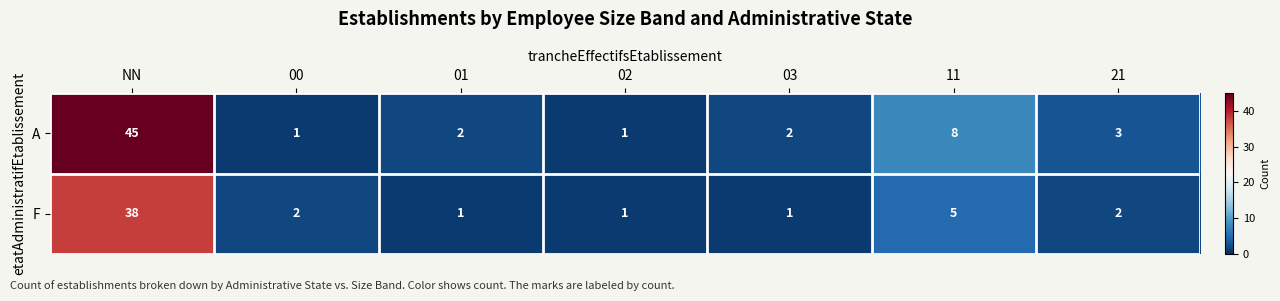

At which category is the sum across all series the highest?

NN